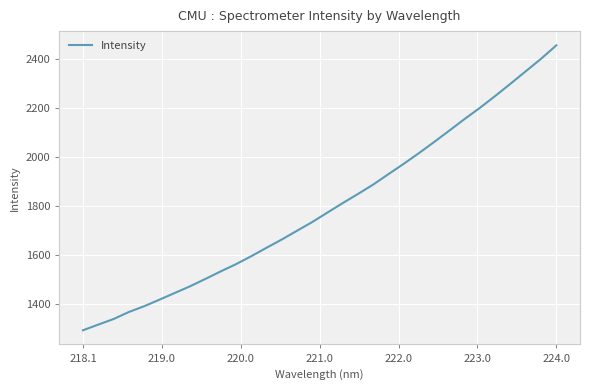

What is the difference between the maximum and minimum values?

1161.6